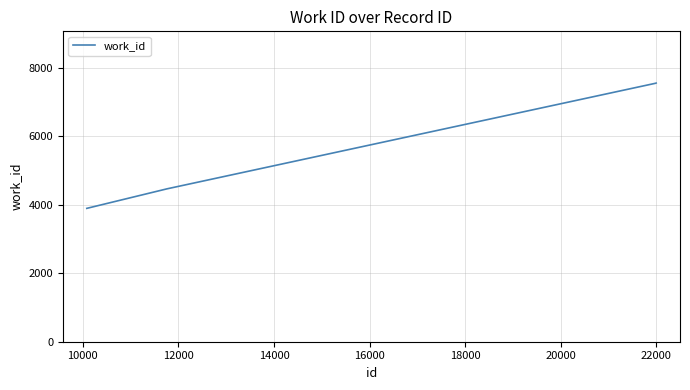

What is the greatest value displayed?

7562